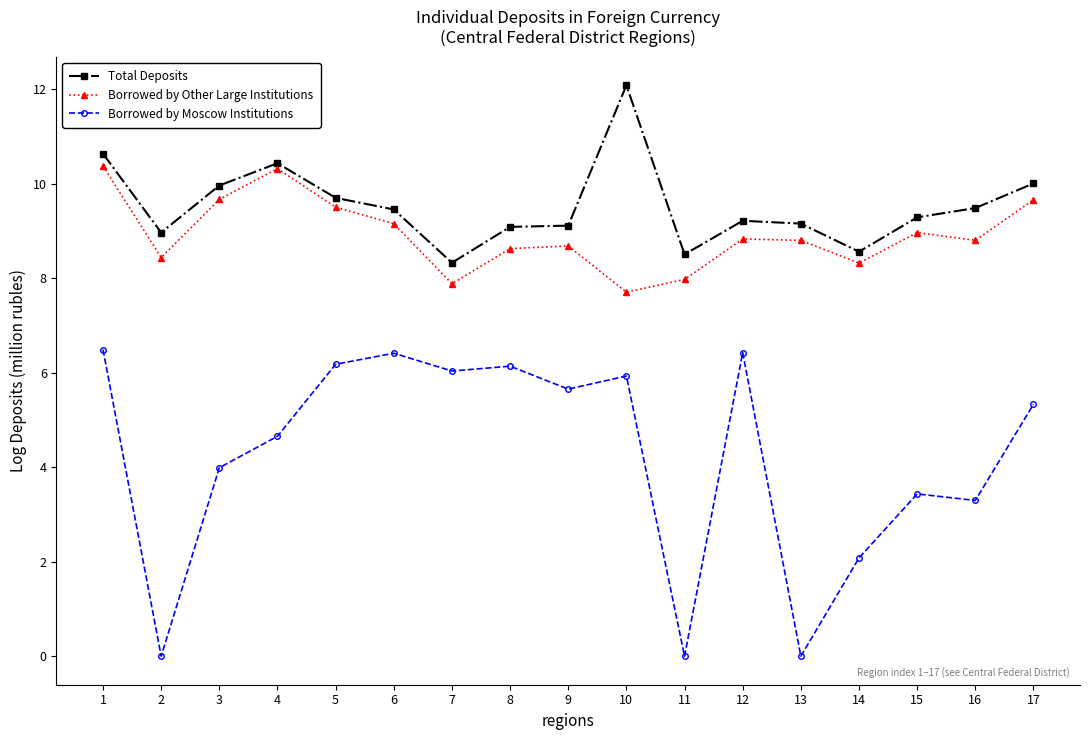

Is the value of Borrowed by Other Large Institutions at 15 greater than the value of Total Deposits at 4?

No